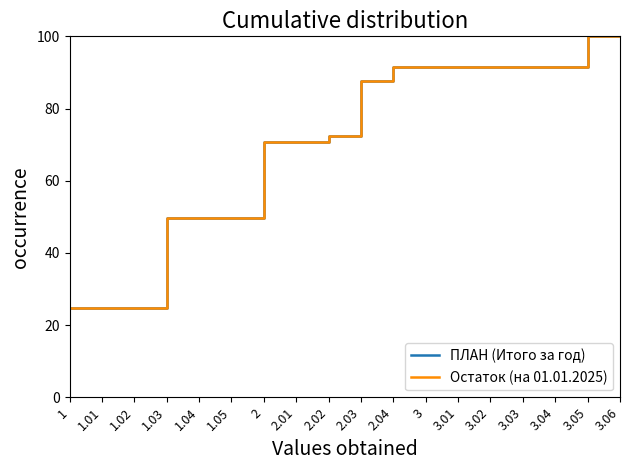

Is this an area chart (filled region under the line)?

No